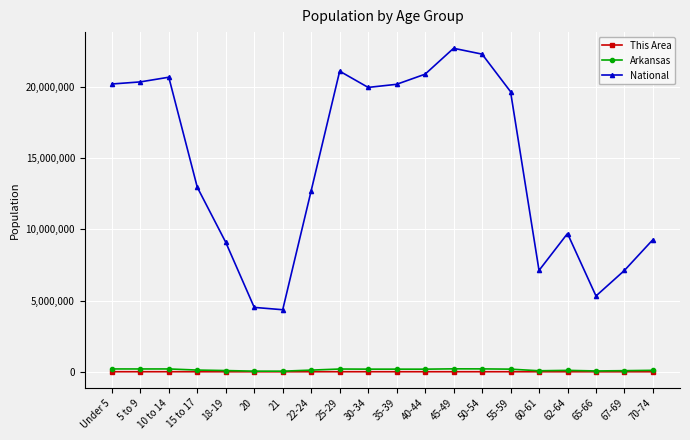

True or false: National and This Area cross at least once.

False